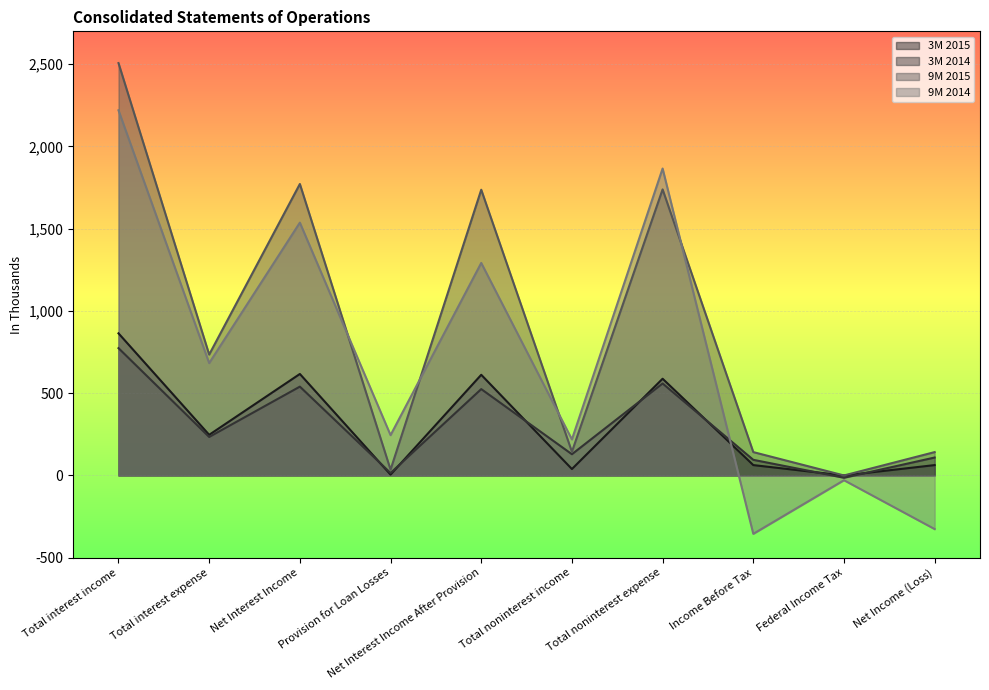

At which category does 9M 2014 reach its first local valley?

Total interest expense